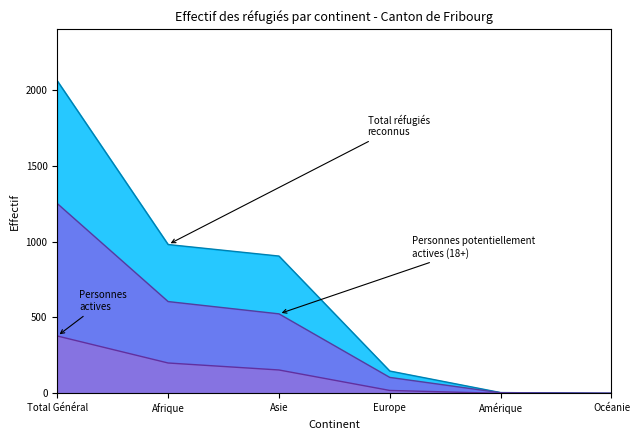

What is the greatest value displayed?

2060